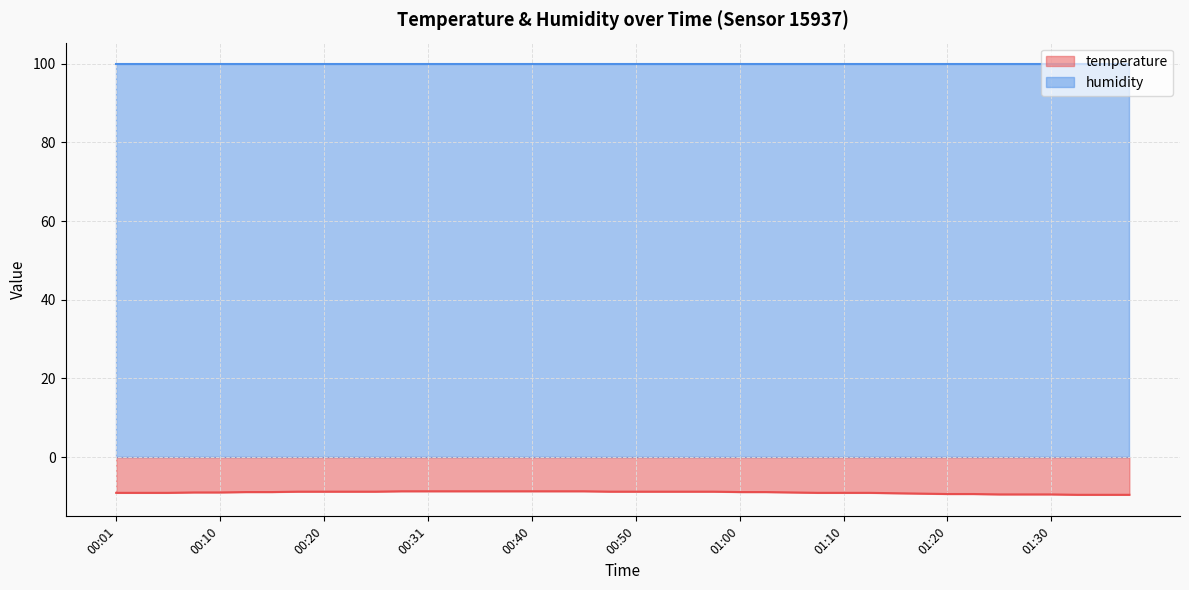

The chart shows a value of -14.6 at 01:25. True or false?

False